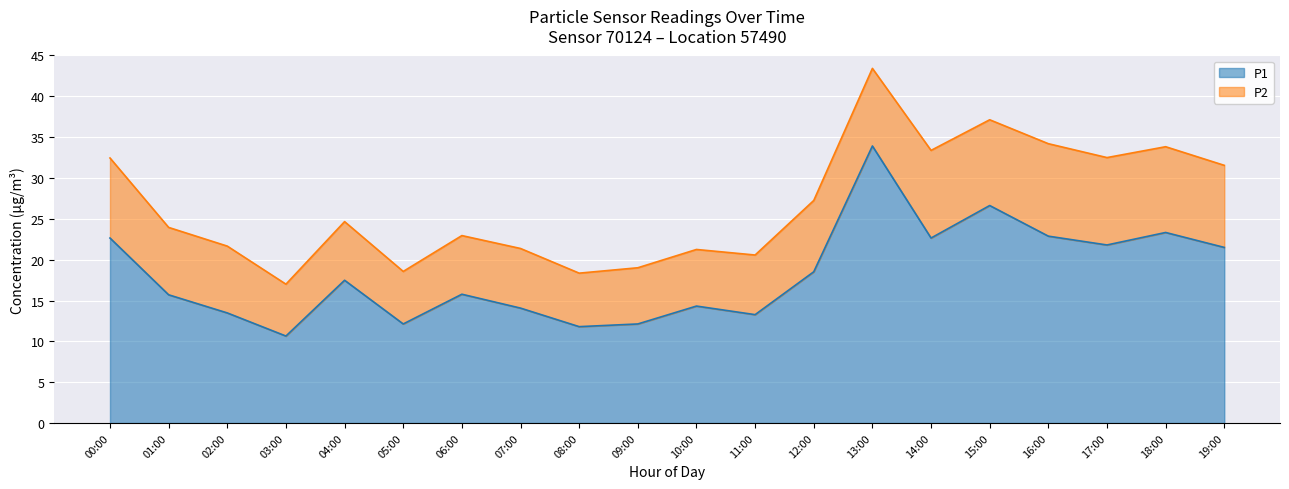

What is the difference between the second highest and minimum values?

16.0